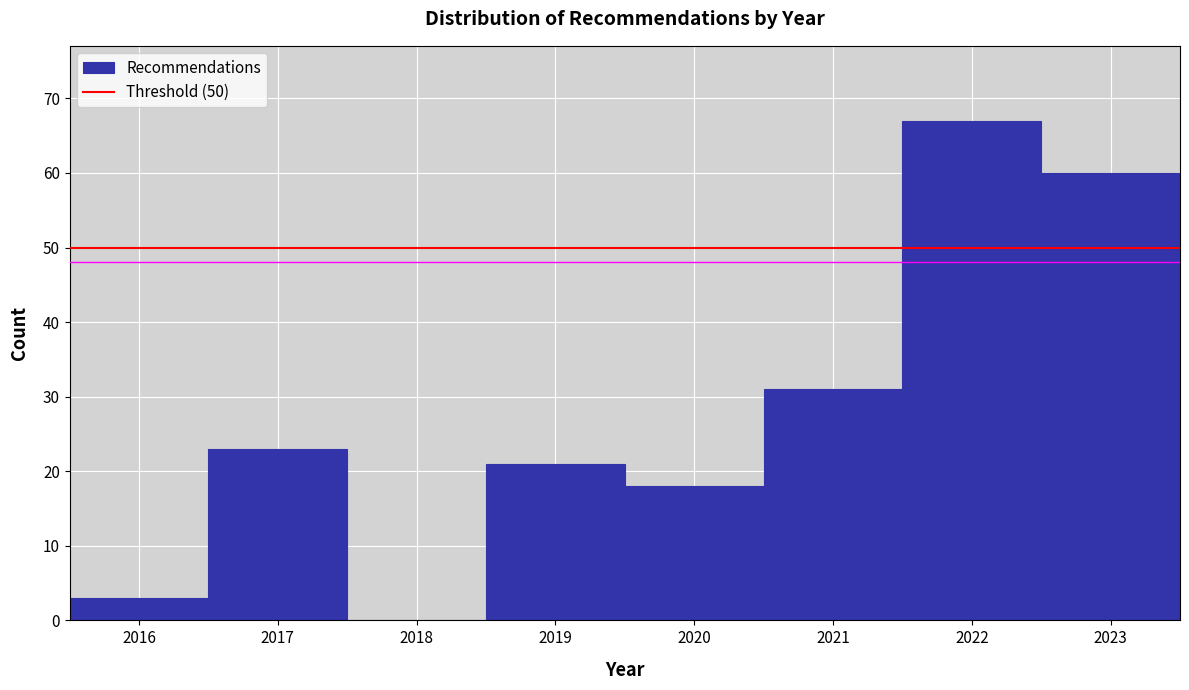

Reading left to right, transcribe this chart: for each bar, give the range it covers on the x-axis and its height. The values are not printed on the chart, so give them approximately, as read against the axis.

2015.5 to 2016.5: 3
2016.5 to 2017.5: 23
2017.5 to 2018.5: 0
2018.5 to 2019.5: 21
2019.5 to 2020.5: 18
2020.5 to 2021.5: 31
2021.5 to 2022.5: 67
2022.5 to 2023.5: 60